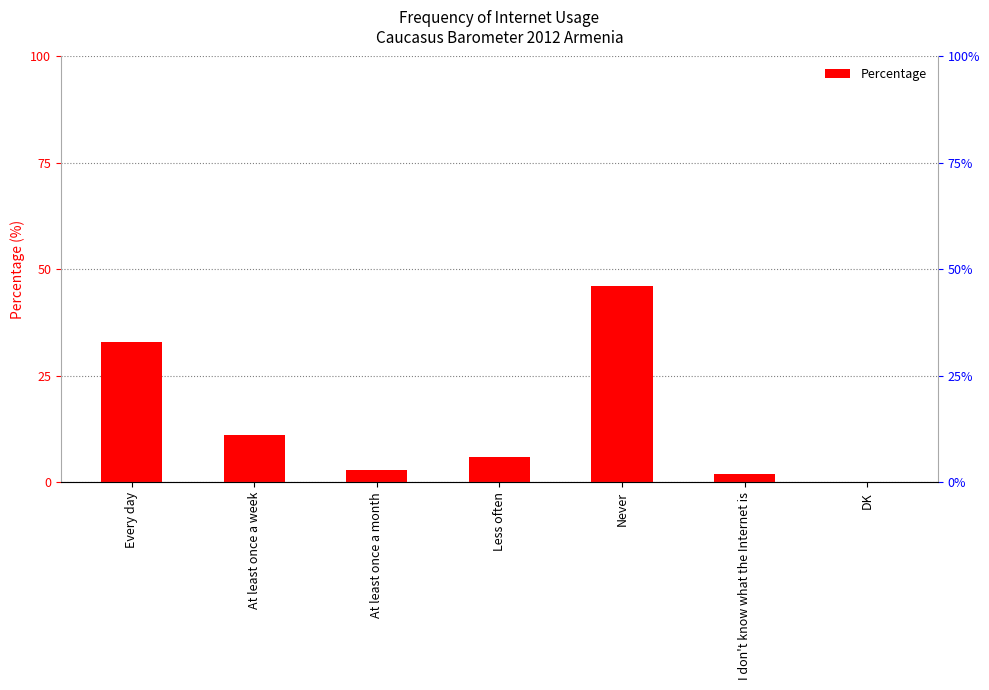

At which label is the value closest to 23?

Every day